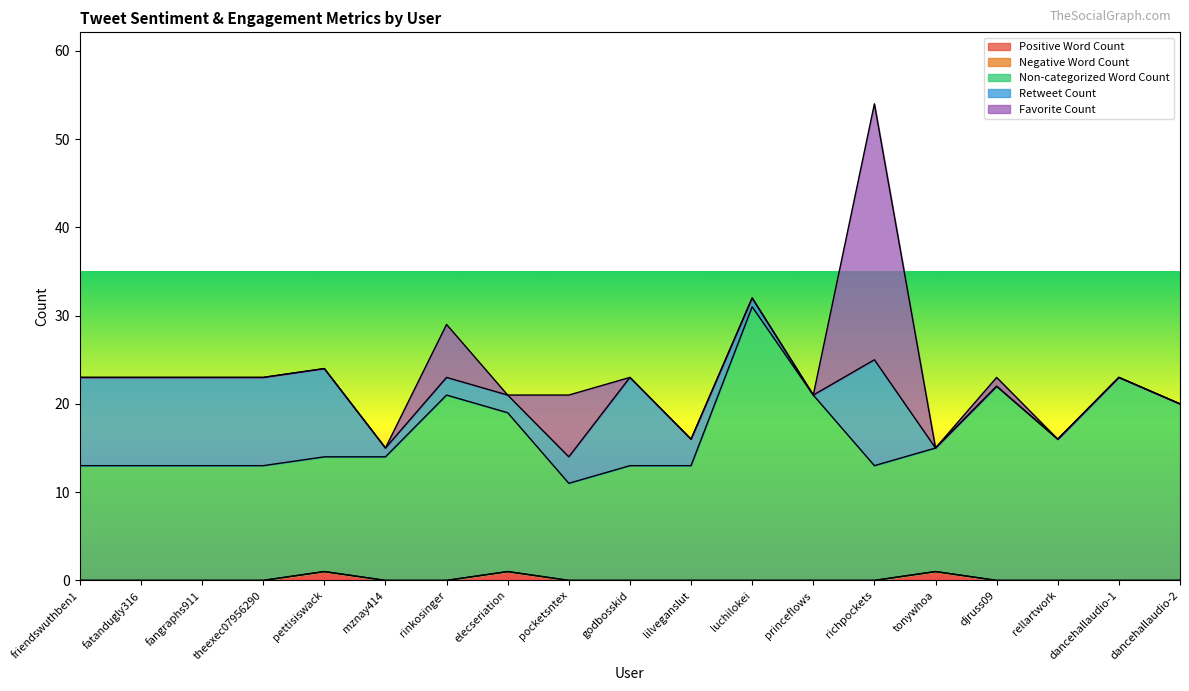

Rank the series at elecseriation from highest to lowest value.

Non-categorized Word Count, Retweet Count, Positive Word Count, Negative Word Count, Favorite Count